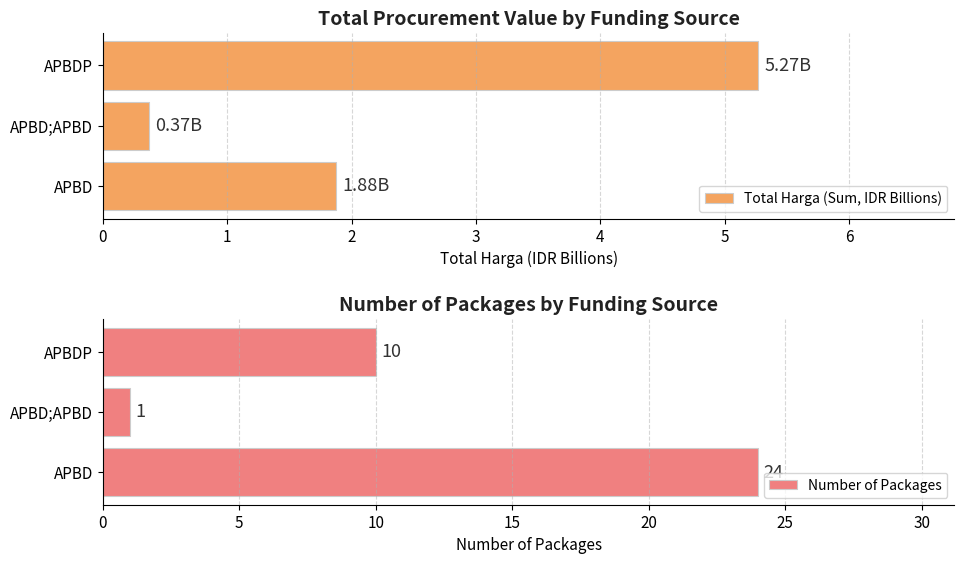

Which series has the widest spread of values?

Number of Packages